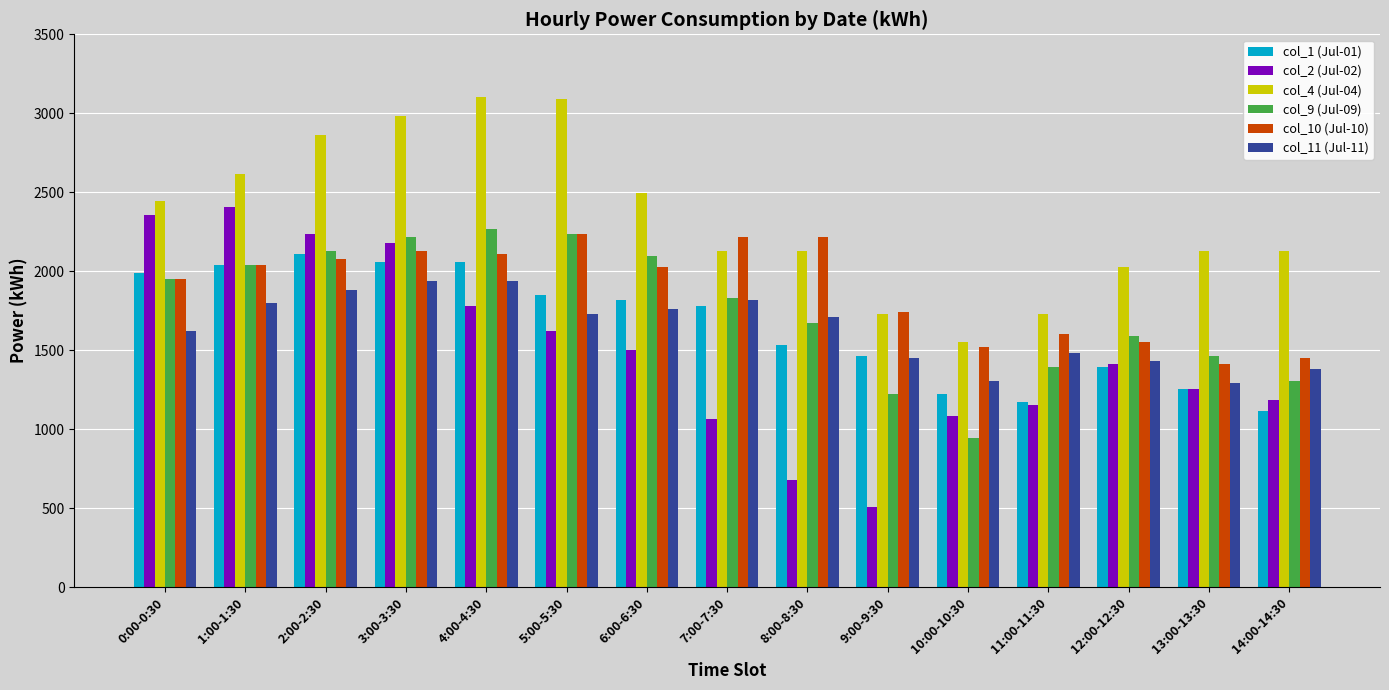

What is the label of the 11th bar from the right?

4:00-4:30